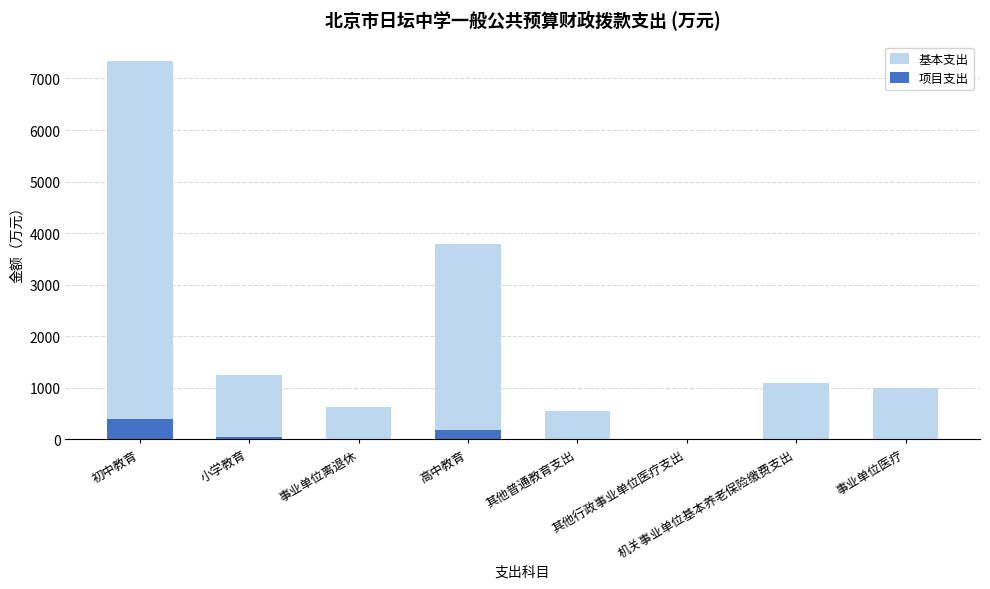

What is the average value of the 项目支出 series?

78.9